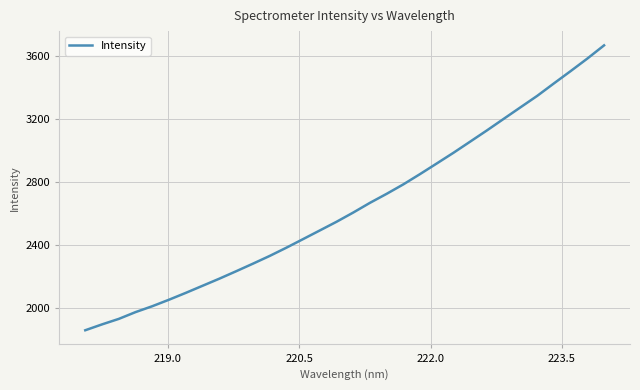

How many lines are shown in the chart?

1